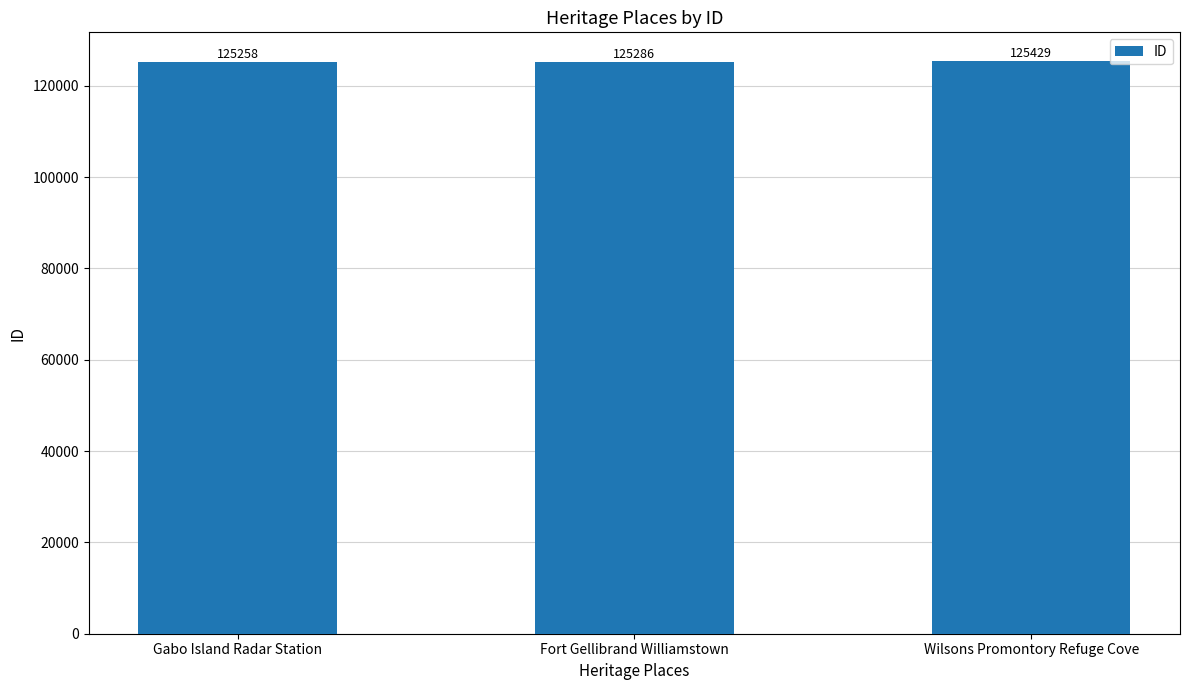

What position from the right is Wilsons Promontory Refuge Cove?

1